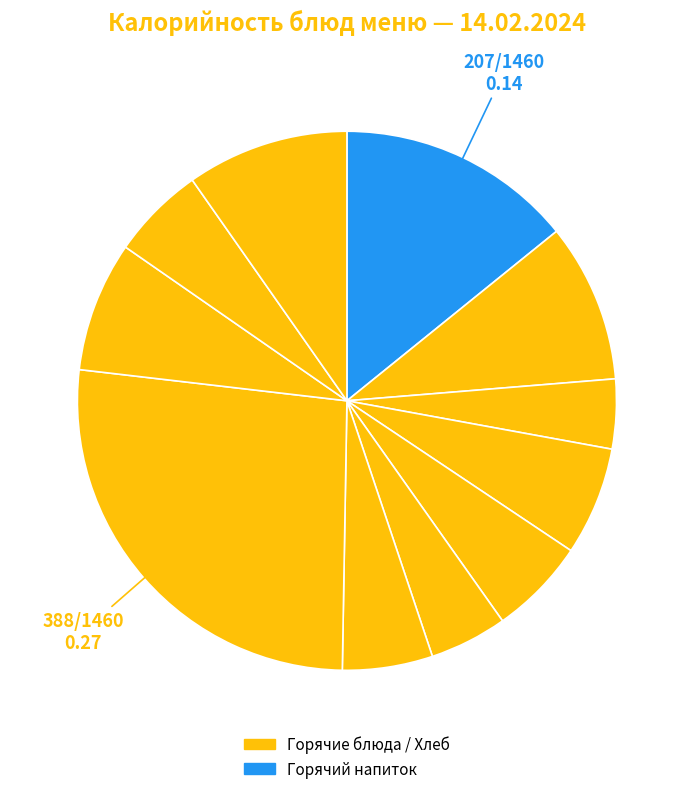

How many segments does this pie chart have?

11